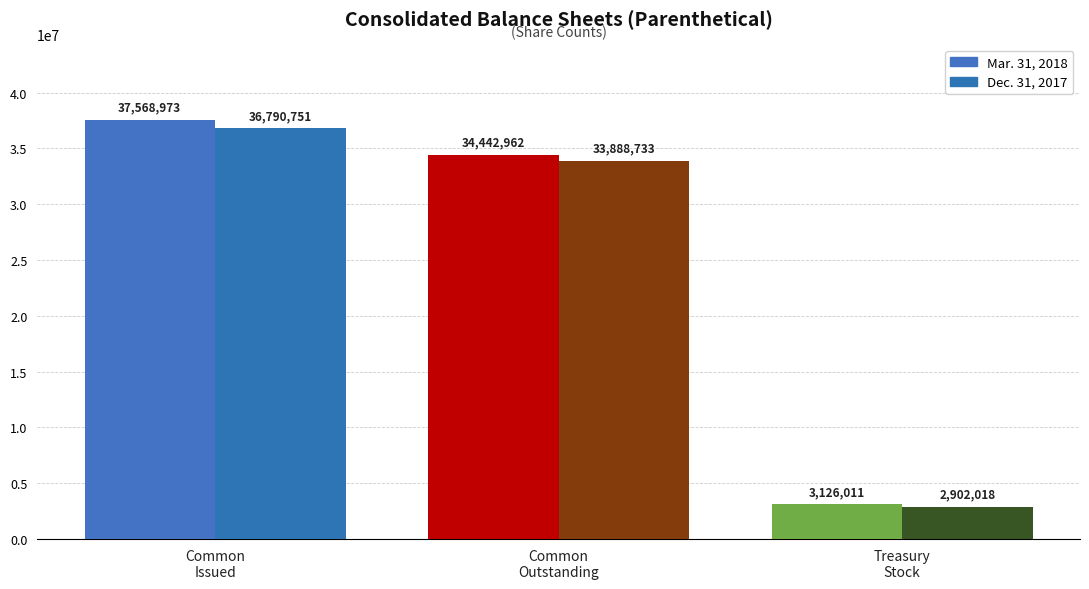

What is the value of the Mar. 31, 2018 bar at the 3rd from the left?

3126011